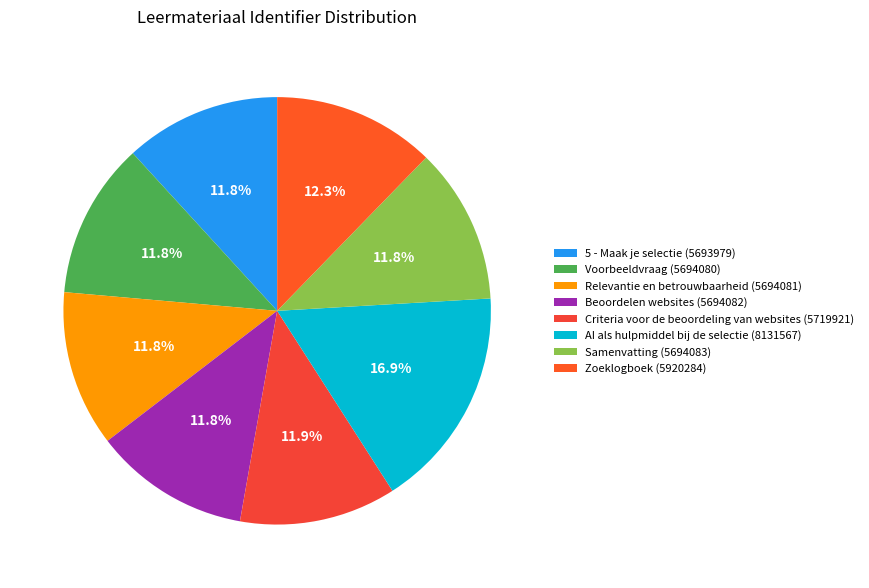

What is the ratio of the value at Samenvatting to the value at AI als hulpmiddel bij de selectie?

0.7